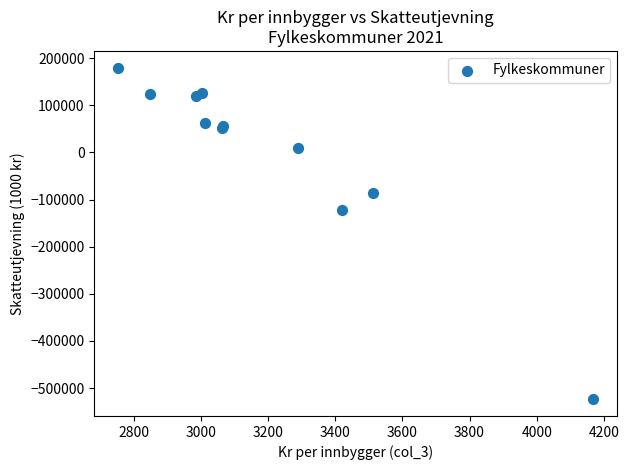

What Y value in the scatter plot is closest to -171856?

-121564.5